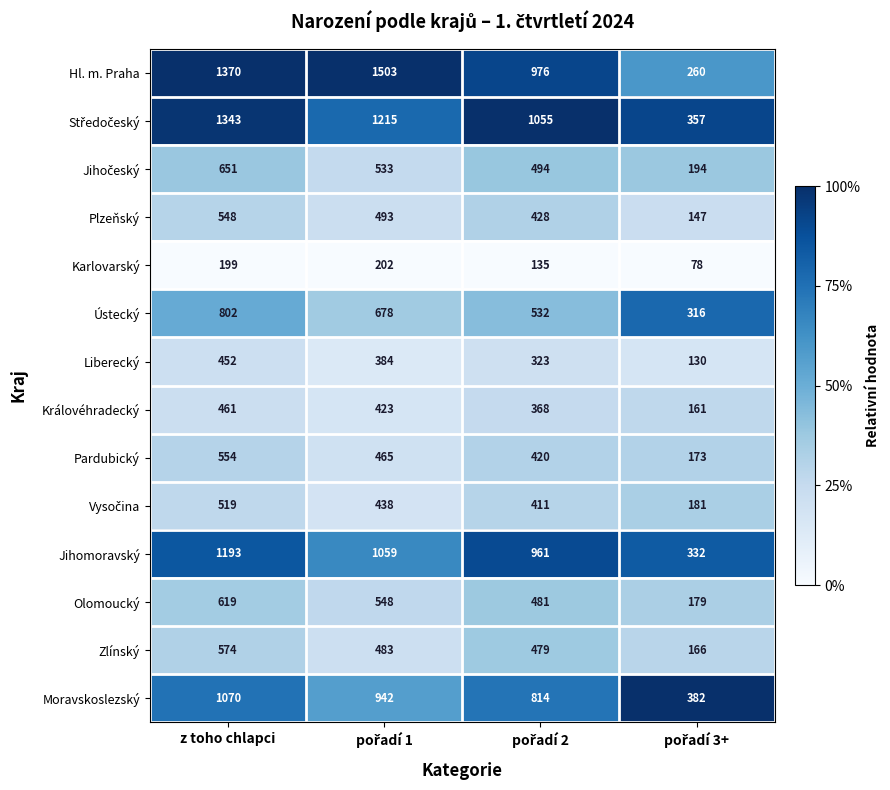

At which category is the sum across all series the highest?

z toho chlapci